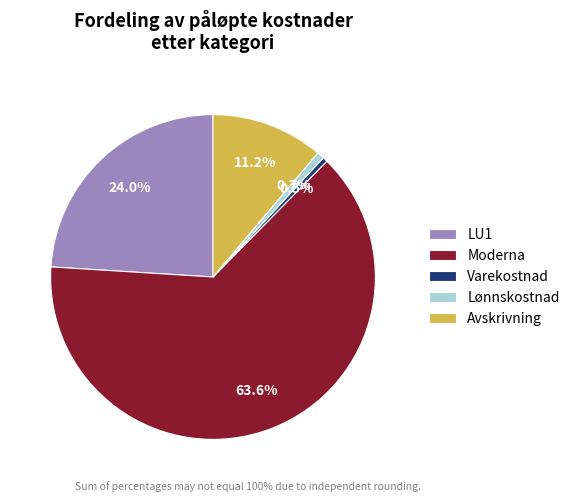

What is the majority slice?

Moderna